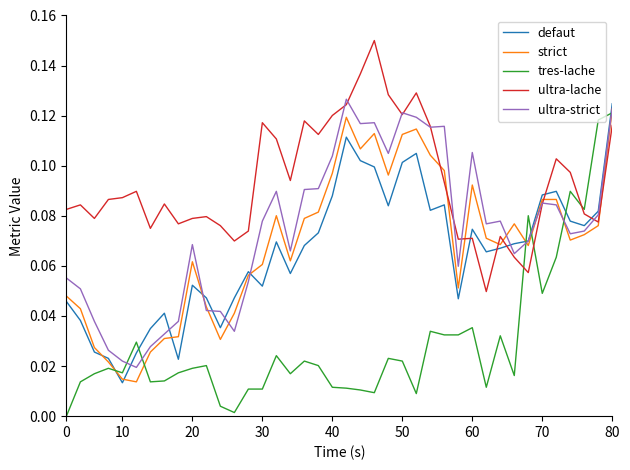

How many defaut values are between 0 and 1?

40